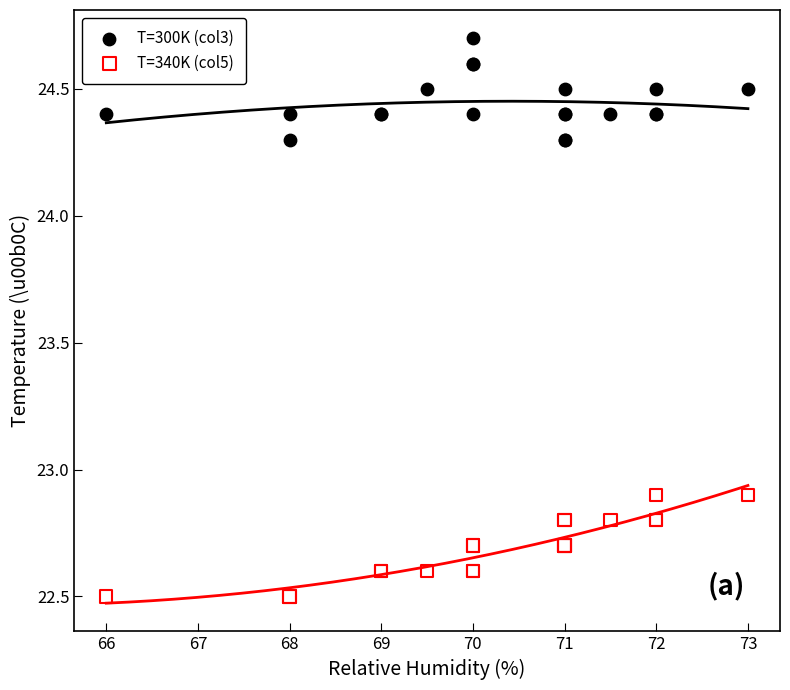

Which series contains the highest Y value?

T=300K (col3)